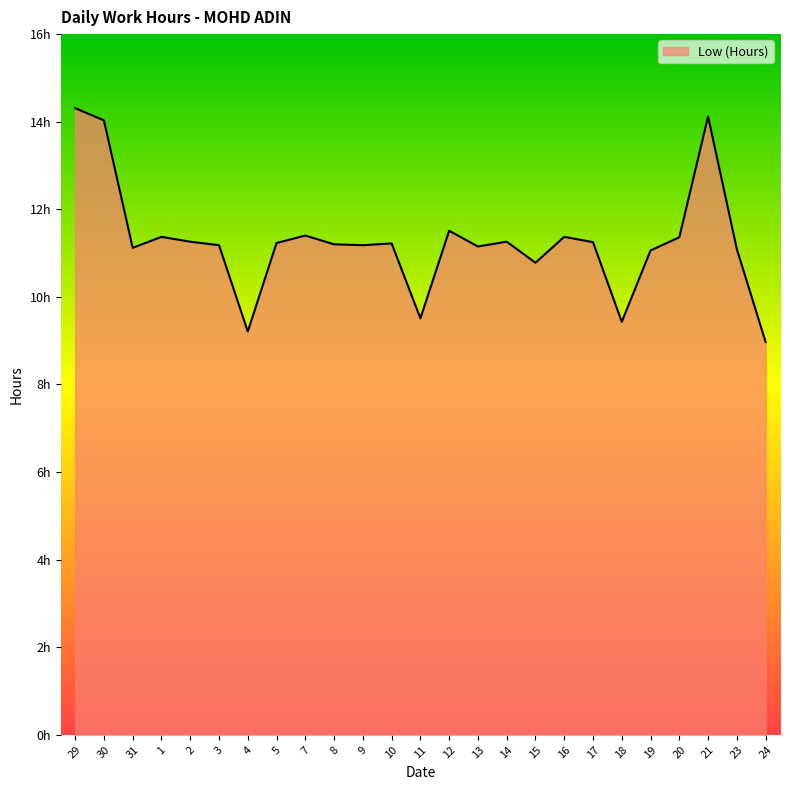

Reading left to right, list all the values displayed in this chart.

29=14.3	30=14.0	31=11.1	1=11.4	2=11.3	3=11.2	4=9.2	5=11.2	7=11.4	8=11.2	9=11.2	10=11.2	11=9.5	12=11.5	13=11.2	14=11.3	15=10.8	16=11.4	17=11.2	18=9.4	19=11.1	20=11.4	21=14.1	23=11.1	24=9.0